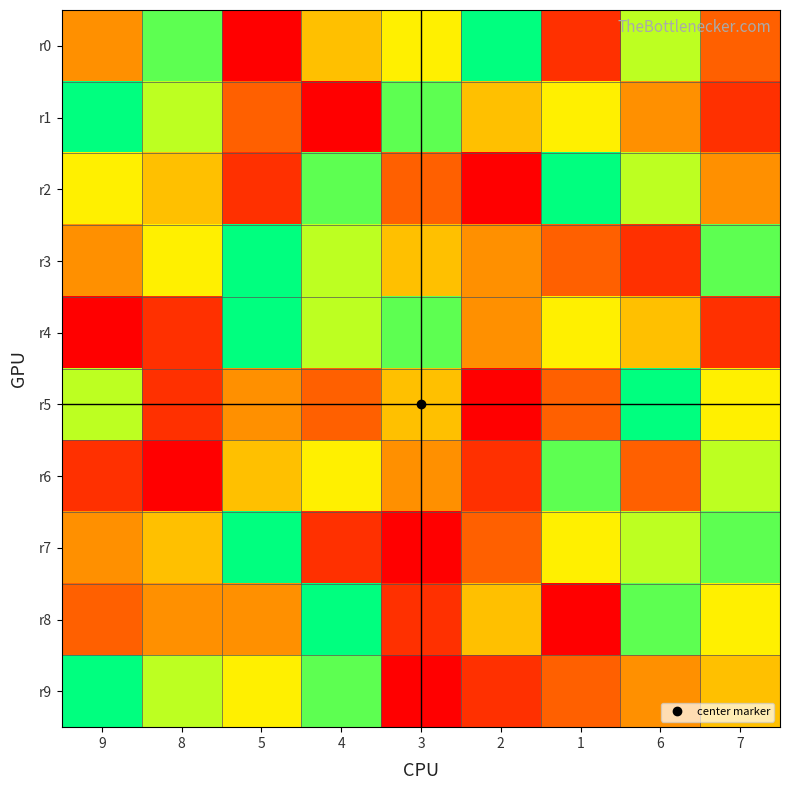

Which series has the largest range (max minus min)?

r0